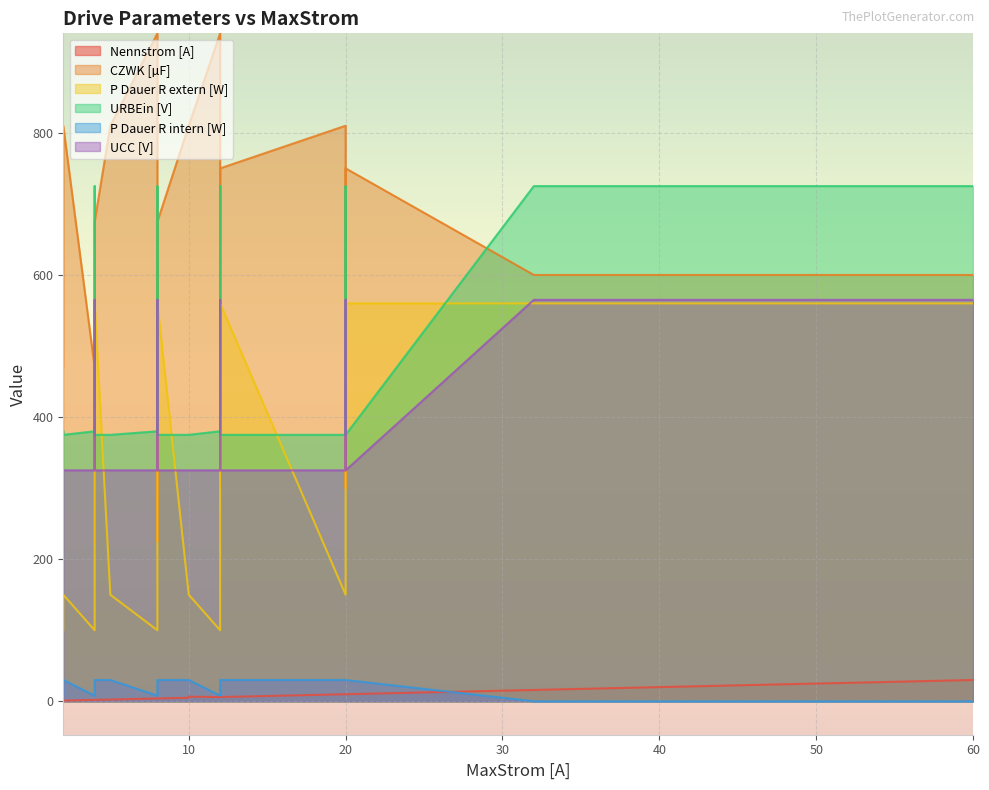

What is the spread (max minus min) of values at 10?

805.0